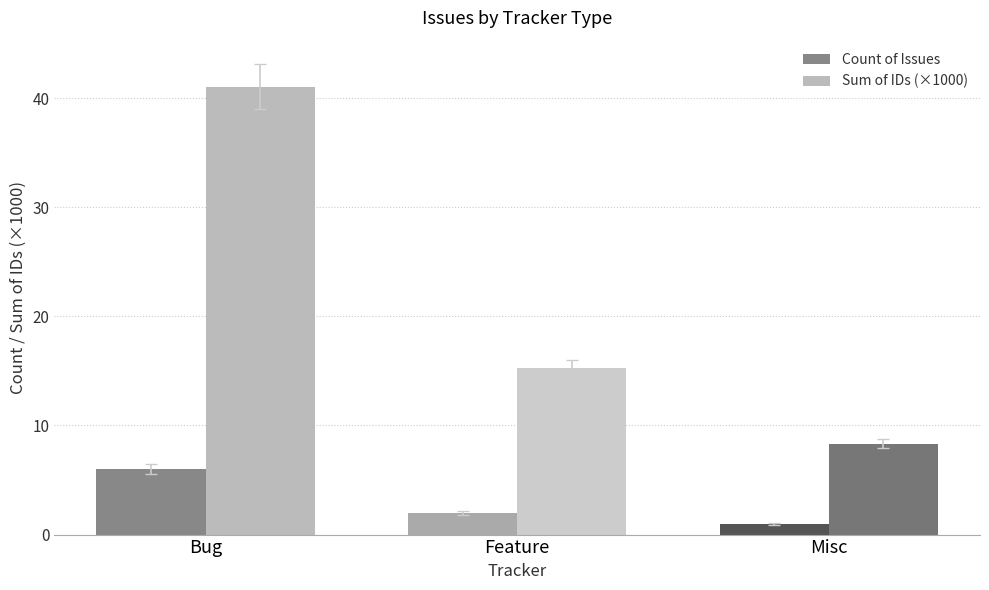

The Sum of IDs (×1000) series shows 8.3 at Misc. True or false?

True